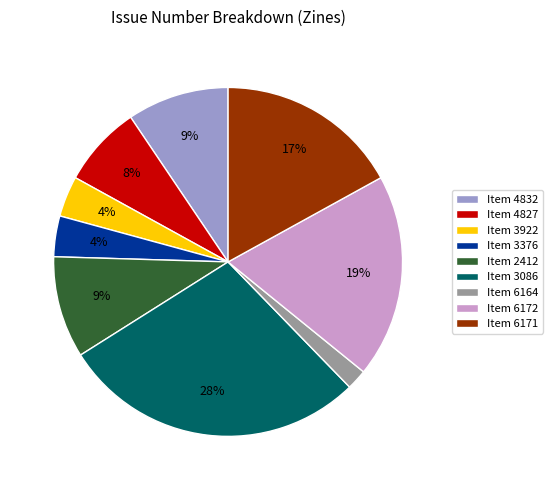

What is the largest slice in the pie chart?

Item 3086